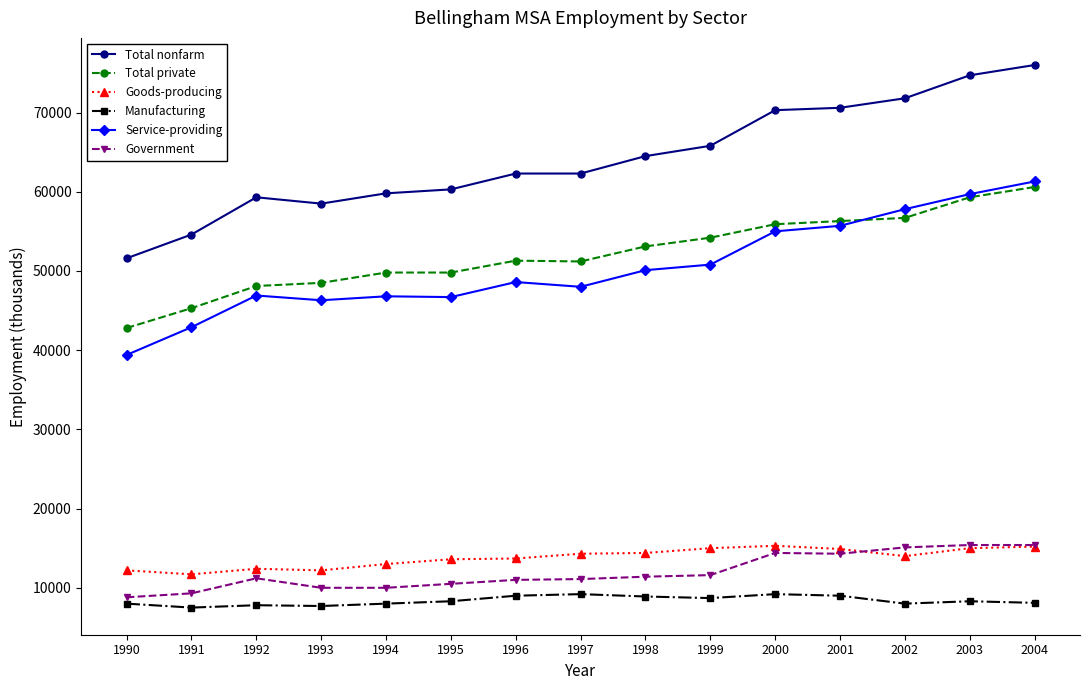

What is the smallest value displayed?

7500